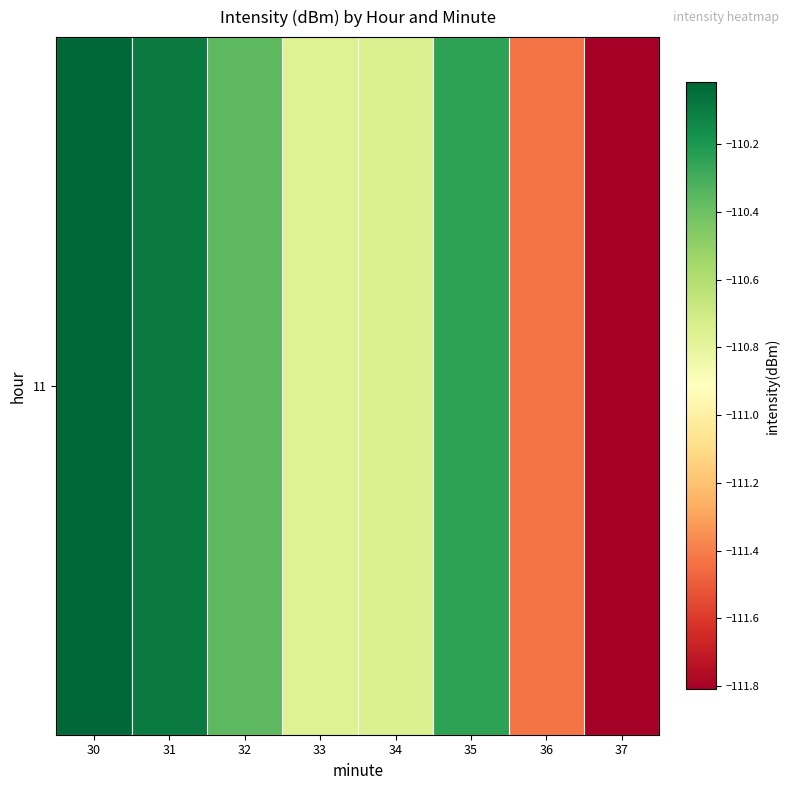

True or false: the data shows -110.7 at 34.

True